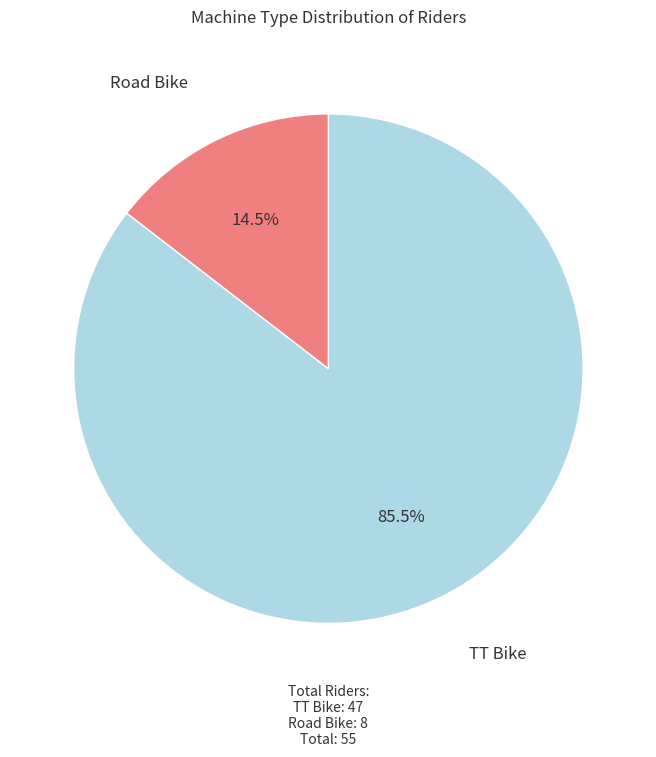

How many segments does this pie chart have?

2